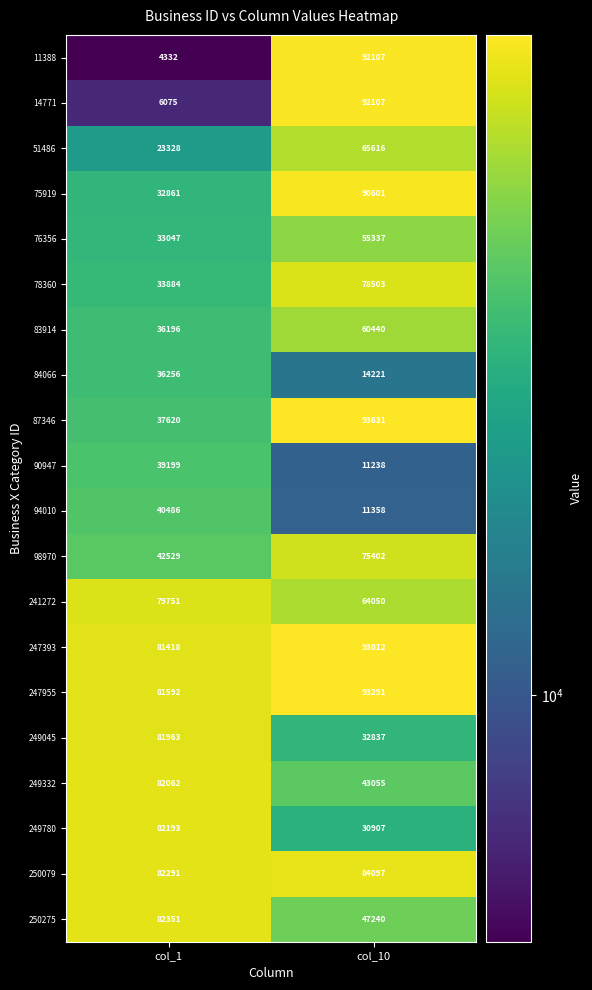

What is the difference between the highest and lowest values at col_1?

78019